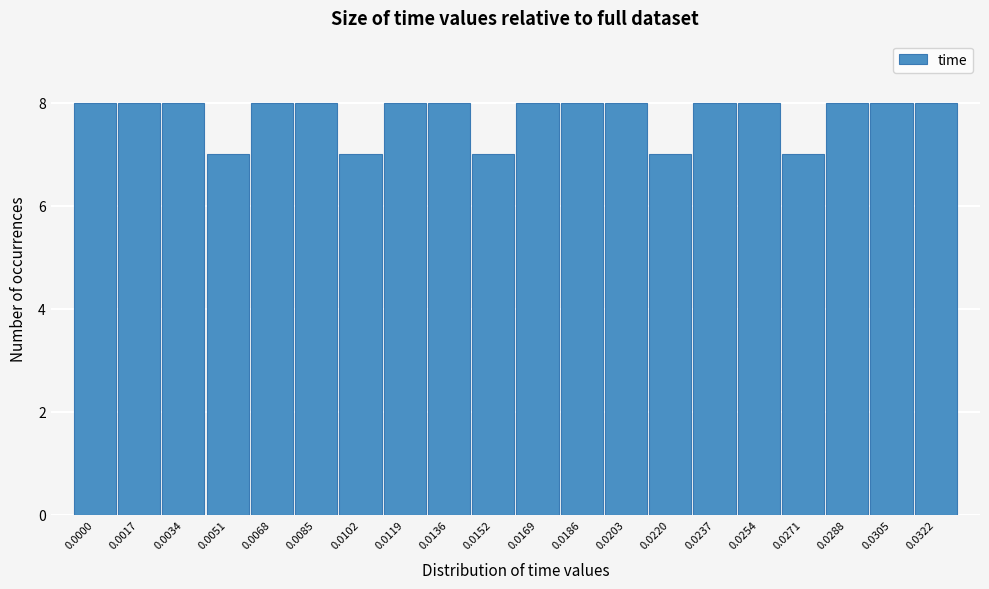

Reading left to right, list all the values displayed in this chart.

8	8	8	7	8	8	7	8	8	7	8	8	8	7	8	8	7	8	8	8